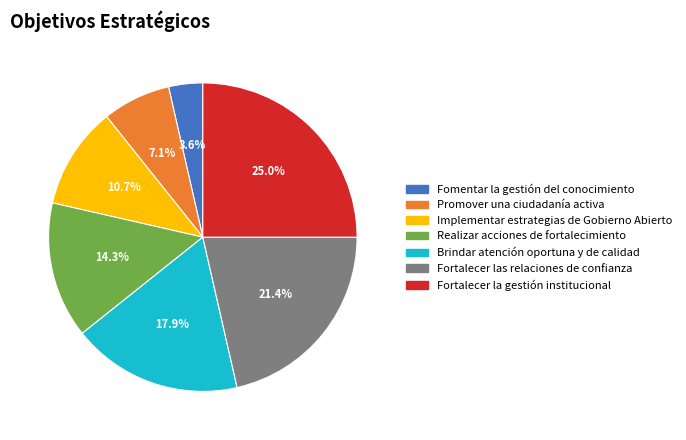

Which has a higher value, Fortalecer las relaciones de confianza or Realizar acciones de fortalecimiento?

Fortalecer las relaciones de confianza